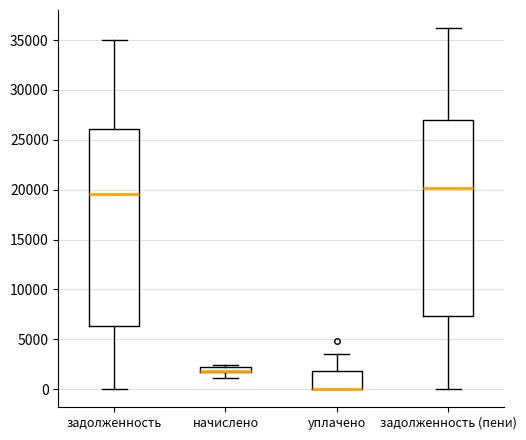

Where does the lower whisker of the box for начислено end on the y-axis? The values are not printed on the chart, so give them approximately, as read against the axis.

1000